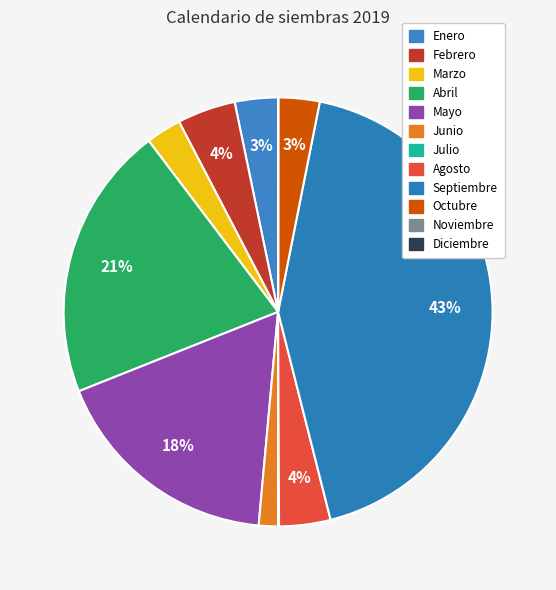

What portion of the pie excludes Abril?

79.3%